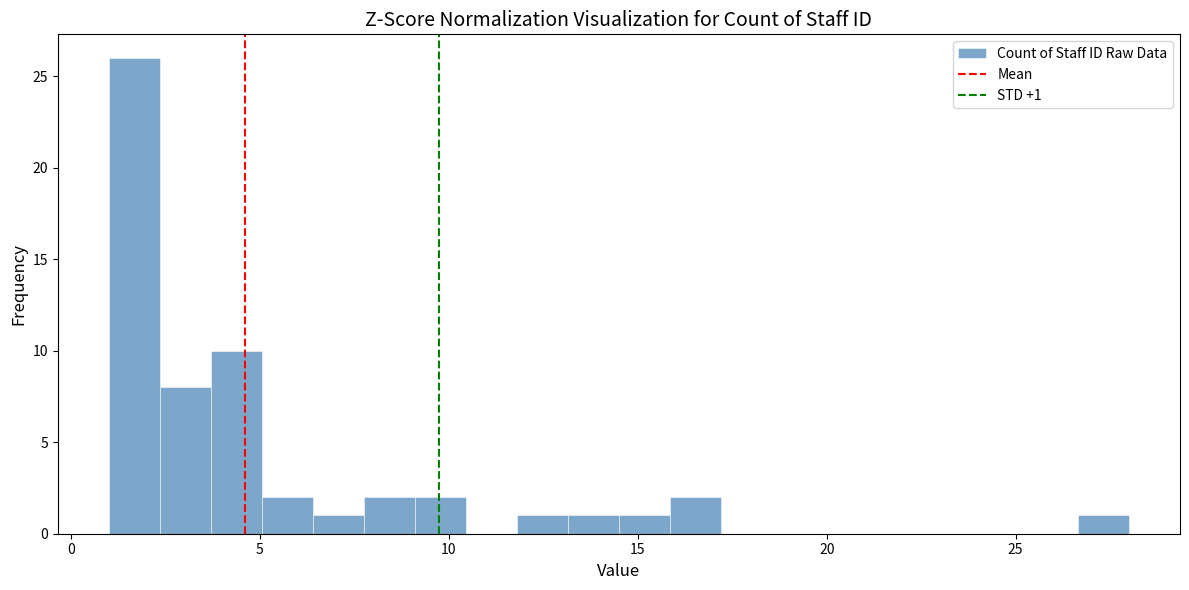

Read against the x-axis, roughly where is the centre of the tallest bar?

1.5